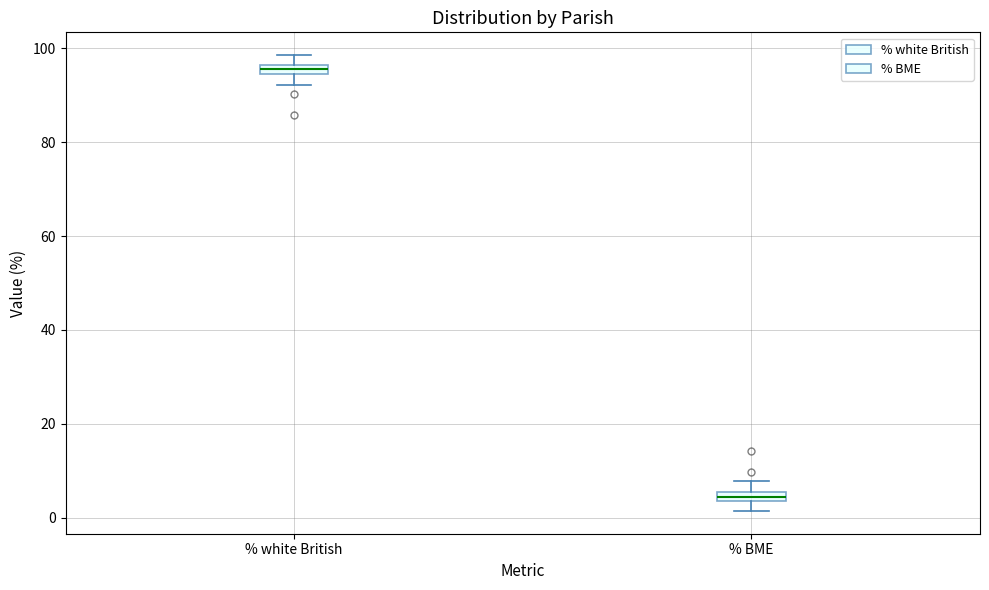

Where does the upper whisker of the box for % white British end on the y-axis? The values are not printed on the chart, so give them approximately, as read against the axis.

98